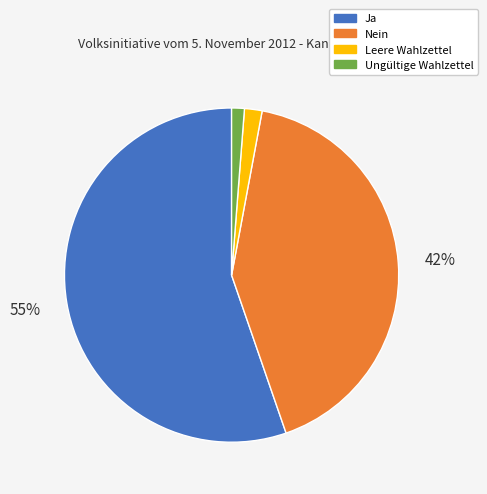

True or false: Ja accounts for 55% of the total.

True